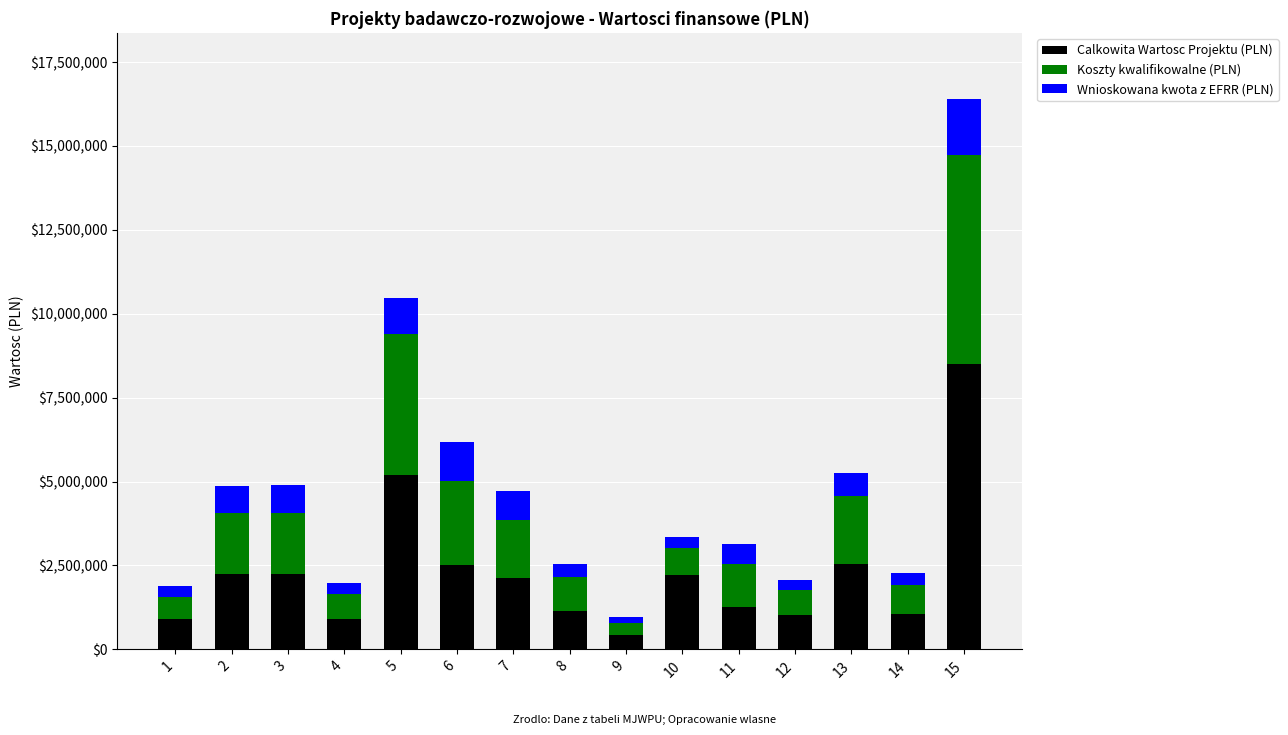

What is the total value across all series at 8?

2538957.2